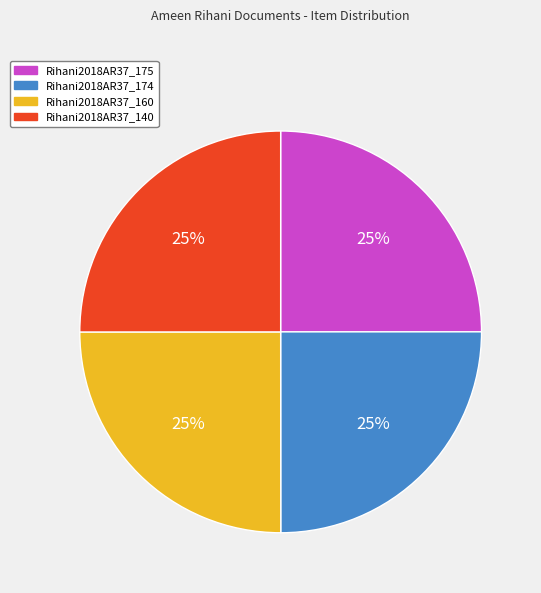

To the nearest percent, what is the average slice percentage?

25%